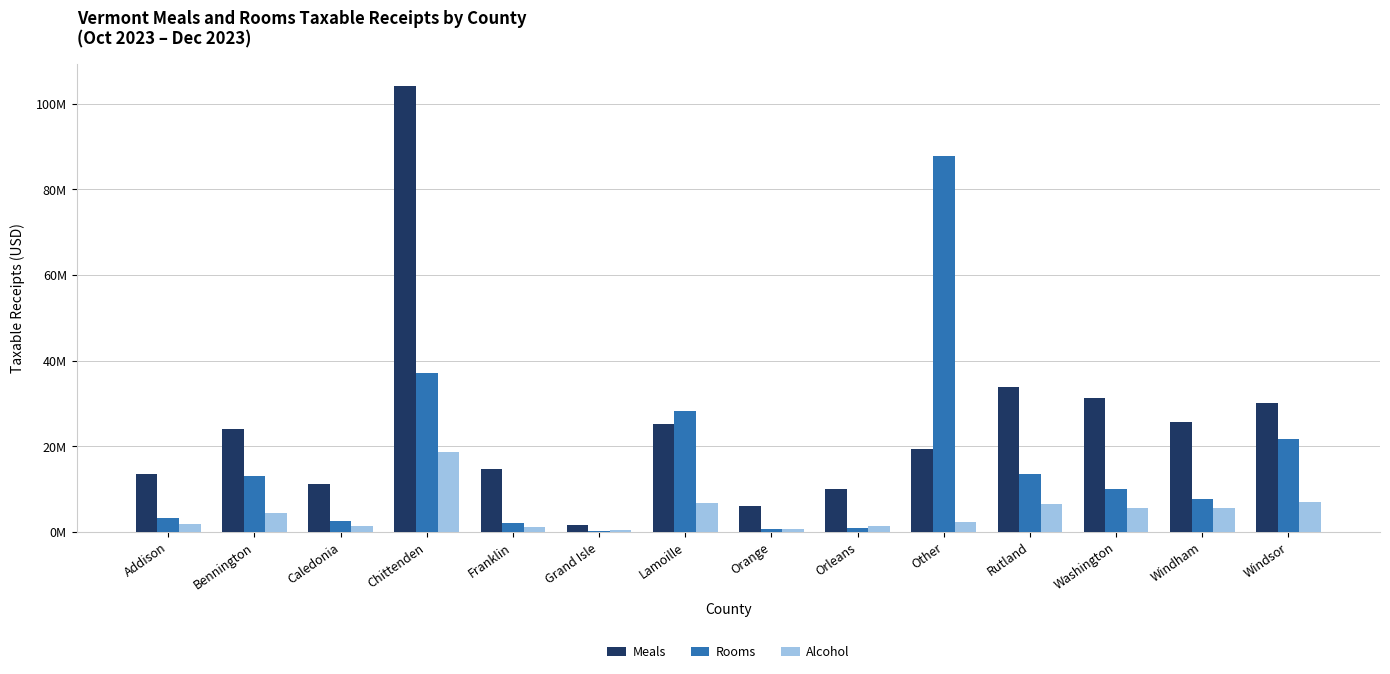

Reading left to right, list all the values displayed in this chart.

Meals: Addison=13556385.6	Bennington=24040828.4	Caledonia=11242615.6	Chittenden=104131673.3	Franklin=14678965.2	Grand Isle=1615323.9	Lamoille=25168056.8	Orange=6143035.1	Orleans=9970297.9	Other=19267292.1	Rutland=33831750.4	Washington=31204590.8	Windham=25760045.2	Windsor=30032372.5
Rooms: Addison=3221213.5	Bennington=13098950.1	Caledonia=2421528.6	Chittenden=37225218.9	Franklin=1985401.4	Grand Isle=191945.1	Lamoille=28171972.4	Orange=756867.1	Orleans=928756.7	Other=87815148.8	Rutland=13484240.9	Washington=10121454.4	Windham=7767299.7	Windsor=21738092.8
Alcohol: Addison=1852519.9	Bennington=4486186.1	Caledonia=1298832.1	Chittenden=18719436.0	Franklin=1185818.7	Grand Isle=339756.8	Lamoille=6779491.2	Orange=725215.2	Orleans=1318798.9	Other=2331773.3	Rutland=6446388.8	Washington=5625254.7	Windham=5563667.5	Windsor=6880235.0